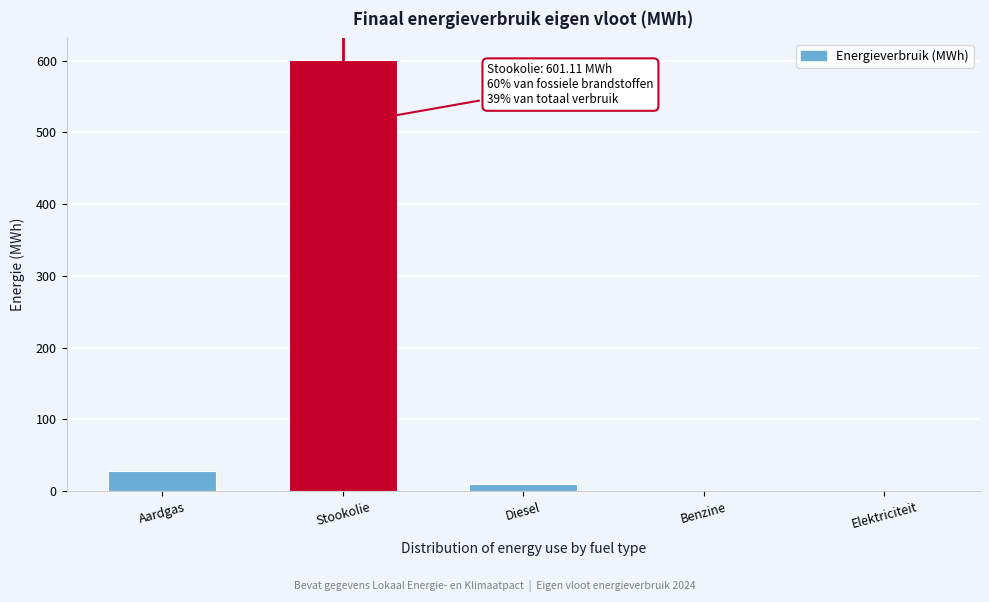

Reading left to right, what are all the values shown in this chart?

Aardgas=27.6	Stookolie=601.1	Diesel=10.4	Benzine=0.0	Elektriciteit=0.0